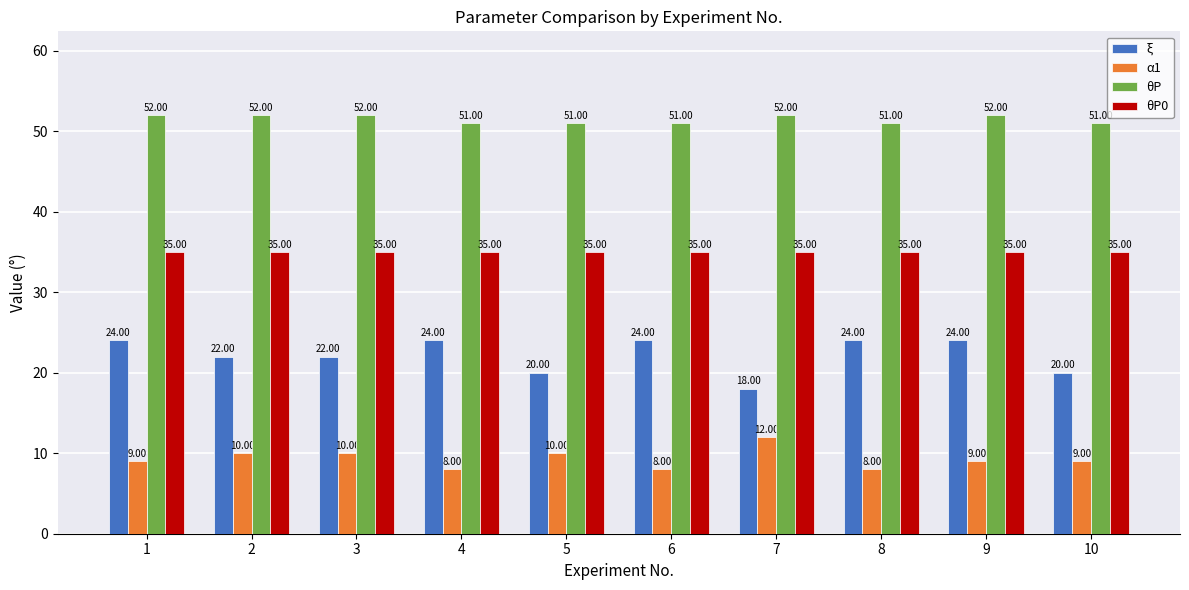

What are all the series names shown in the legend?

ξ, α1, θP, θP0